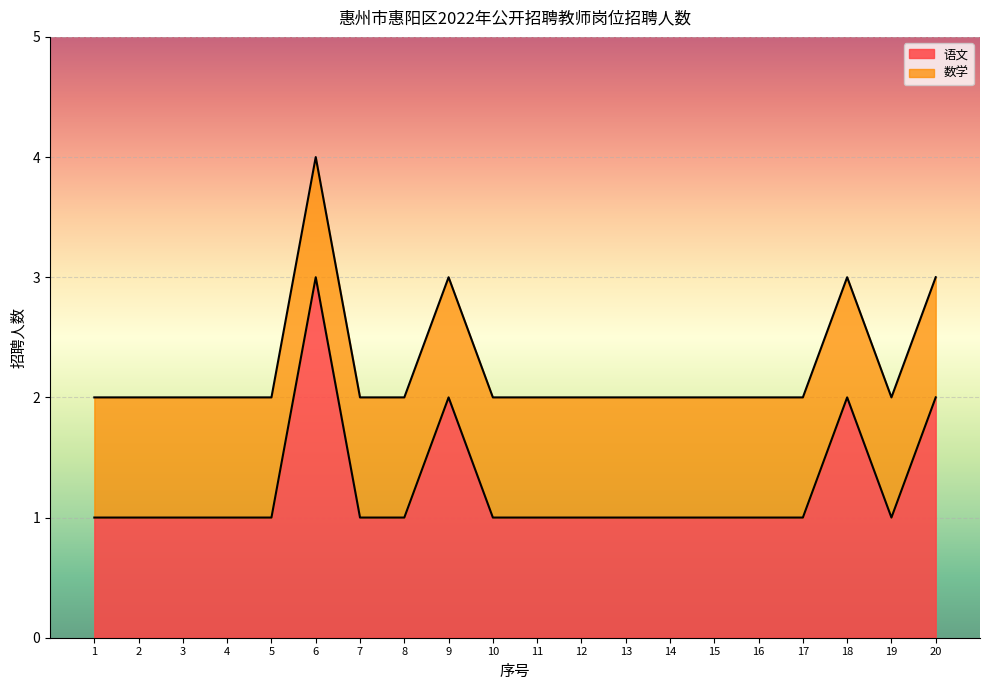

Reading left to right, what are all the values shown in this chart?

1=1	2=1	3=1	4=1	5=1	6=3	7=1	8=1	9=2	10=1	11=1	12=1	13=1	14=1	15=1	16=1	17=1	18=2	19=1	20=2